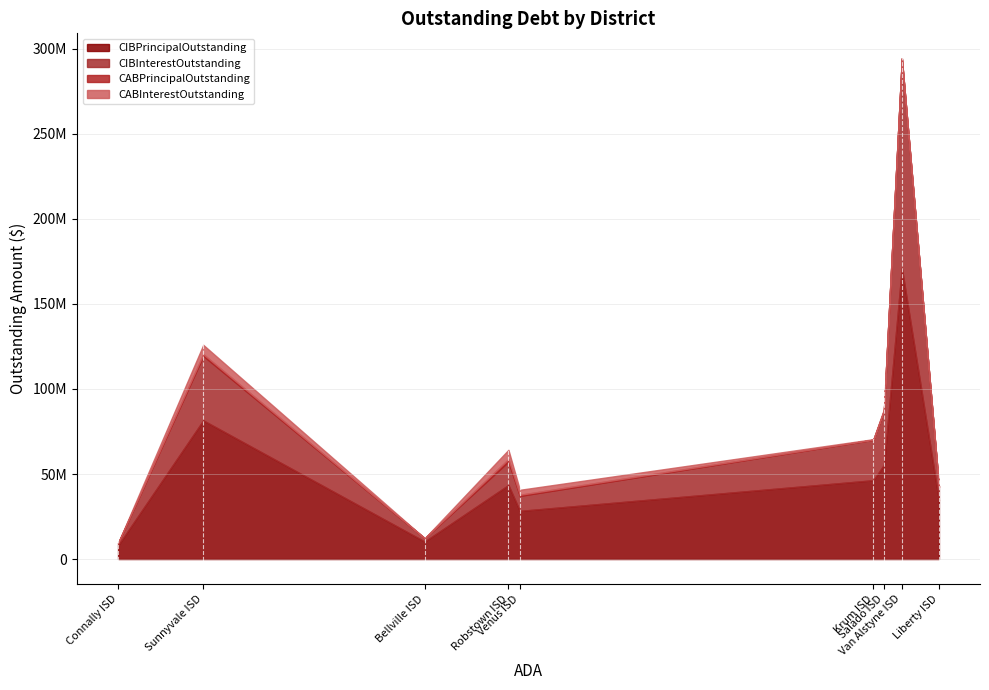

Count the number of categories in the chart.

9